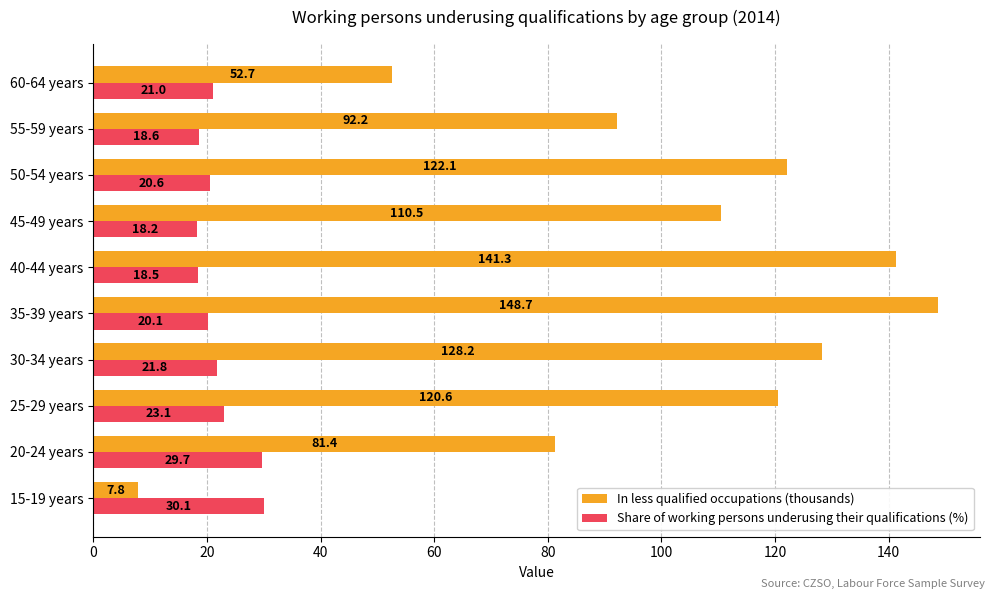

Count the number of data series in this chart.

2